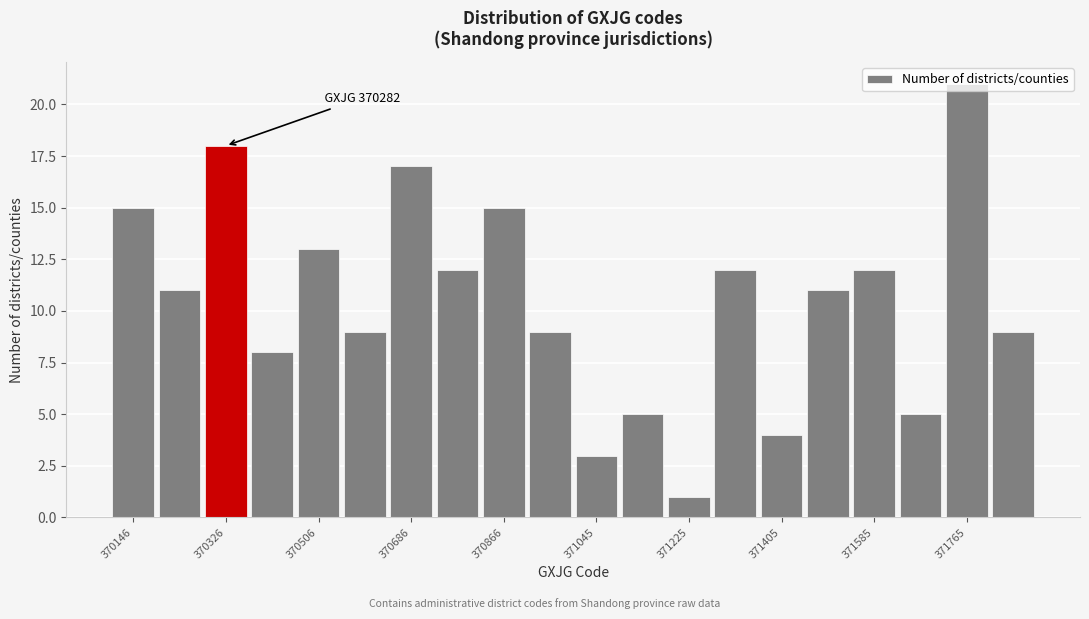

Which range on the x-axis has the tallest bar?

371720 to 371820